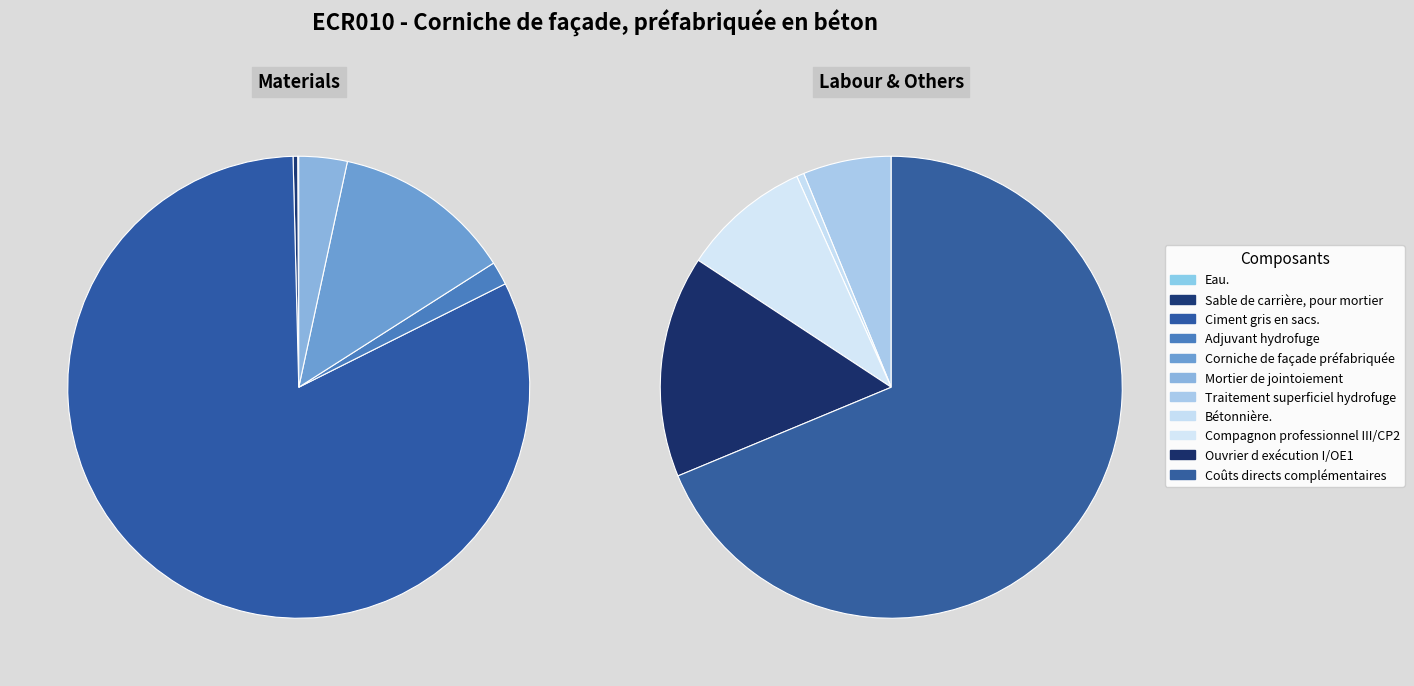

How many segments does this pie chart have?

11